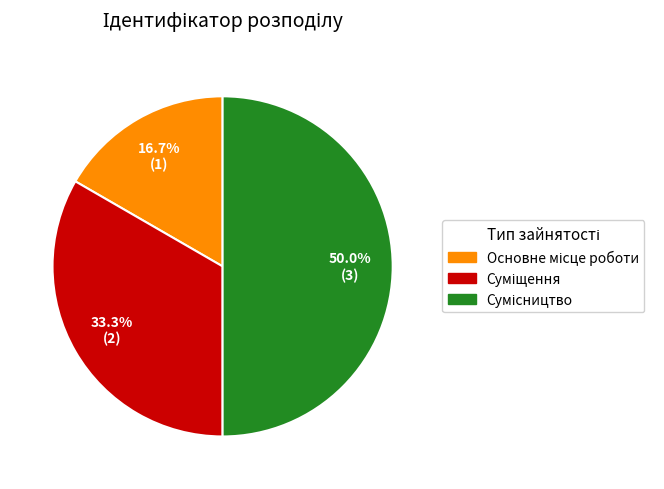

Is it true that Суміщення is 41% of the pie?

False